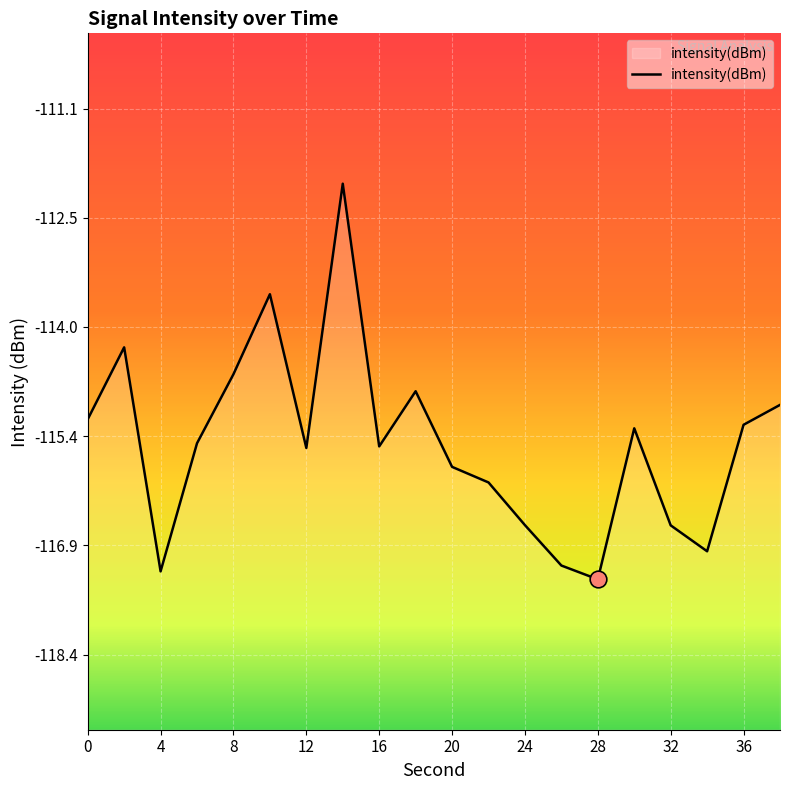

What is the maximum value shown in the chart?

-112.1